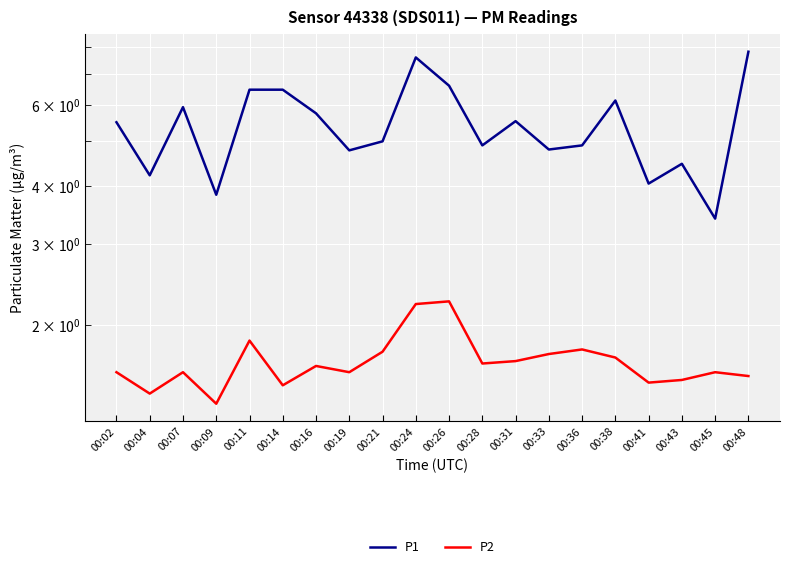

At which label does P1 first exceed 5?

00:02